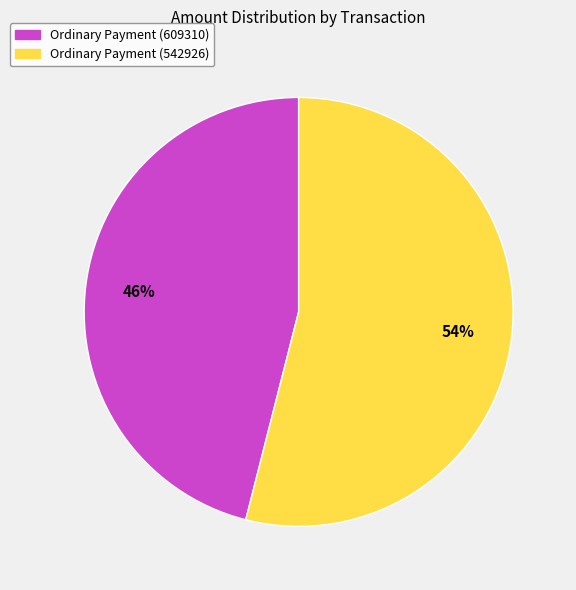

To the nearest percent, what portion does Ordinary Payment (609310) represent?

46%